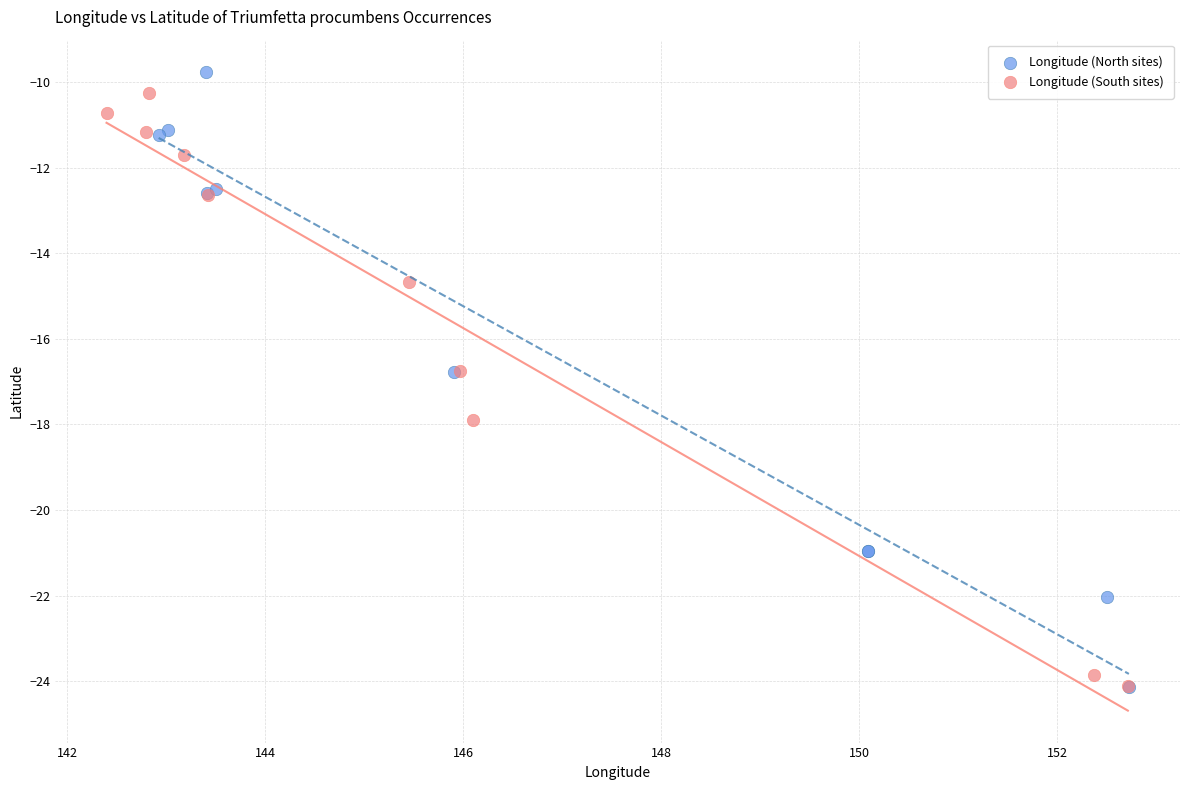

What are all the series names shown in the legend?

Longitude (North sites), Longitude (South sites)